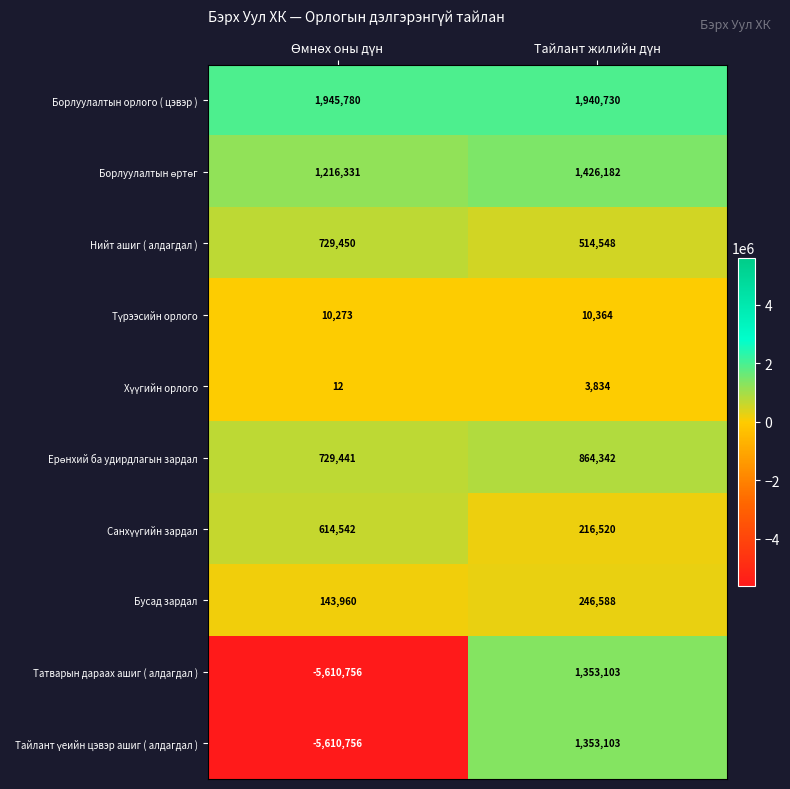

What is the difference between the maximum and minimum values in the Татварын дараах ашиг ( алдагдал ) series?

6963859